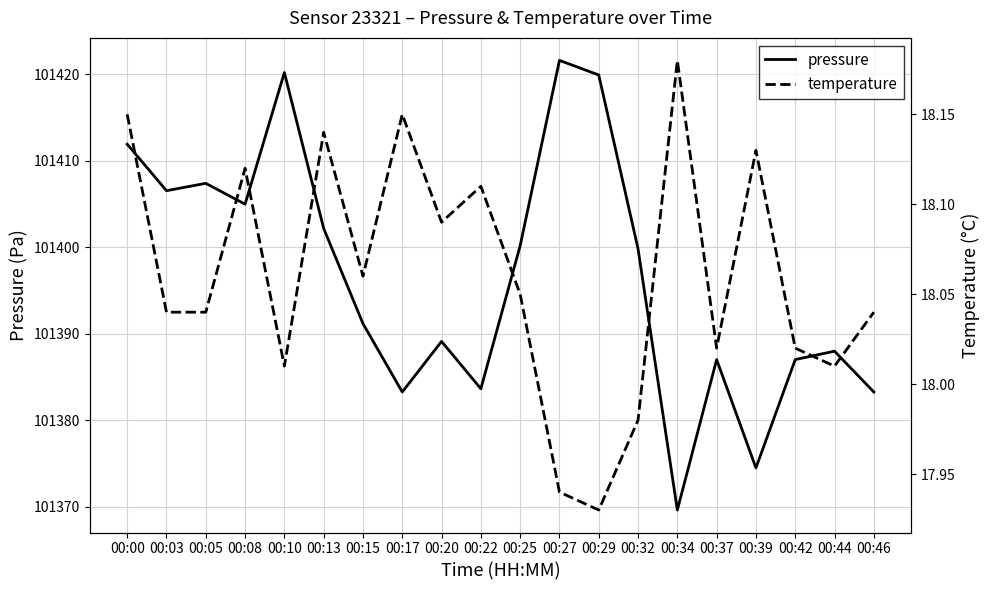

True or false: pressure and temperature cross at least once.

False